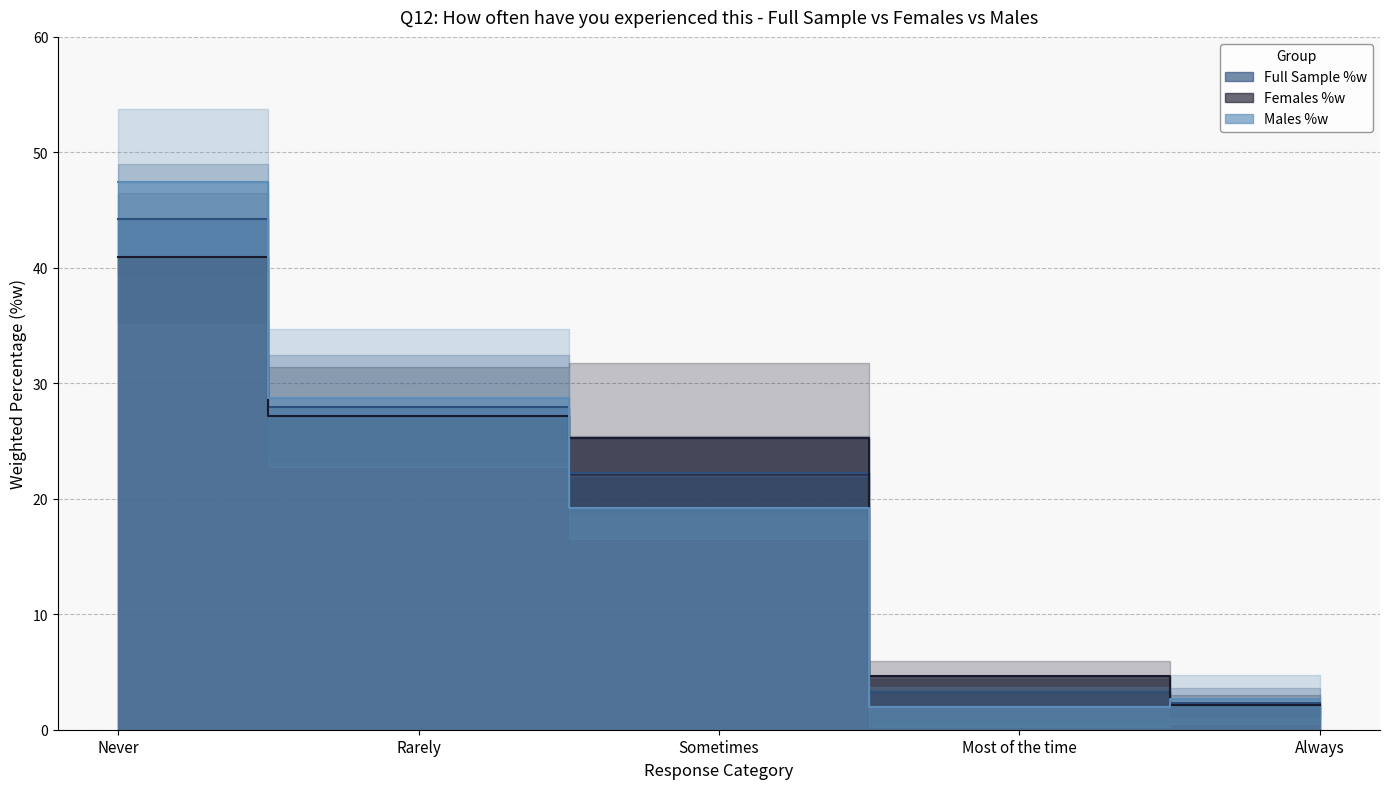

At how many categories does at least one series exceed 37?

1